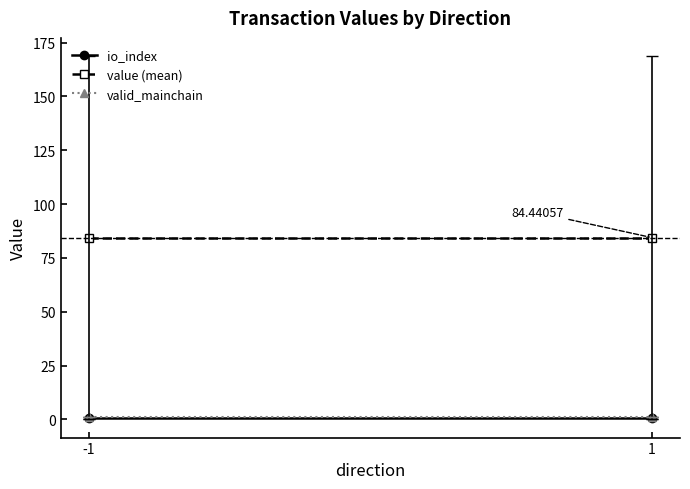

Is this an area chart (filled region under the line)?

No